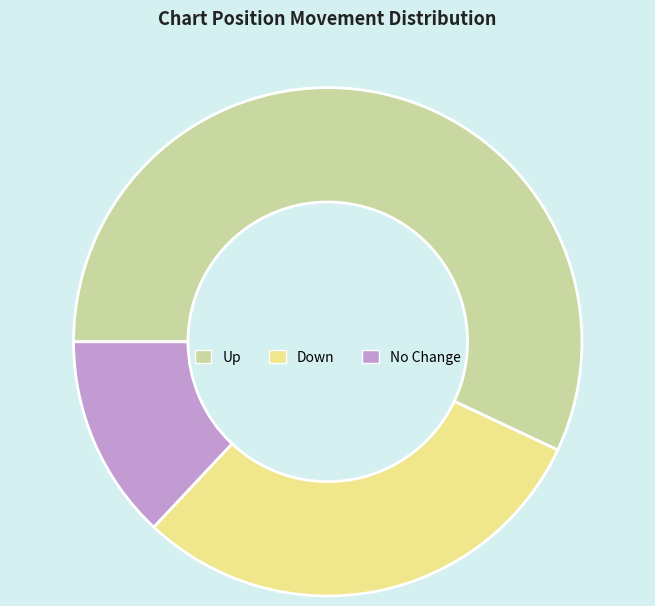

Count the number of slices in the pie.

3